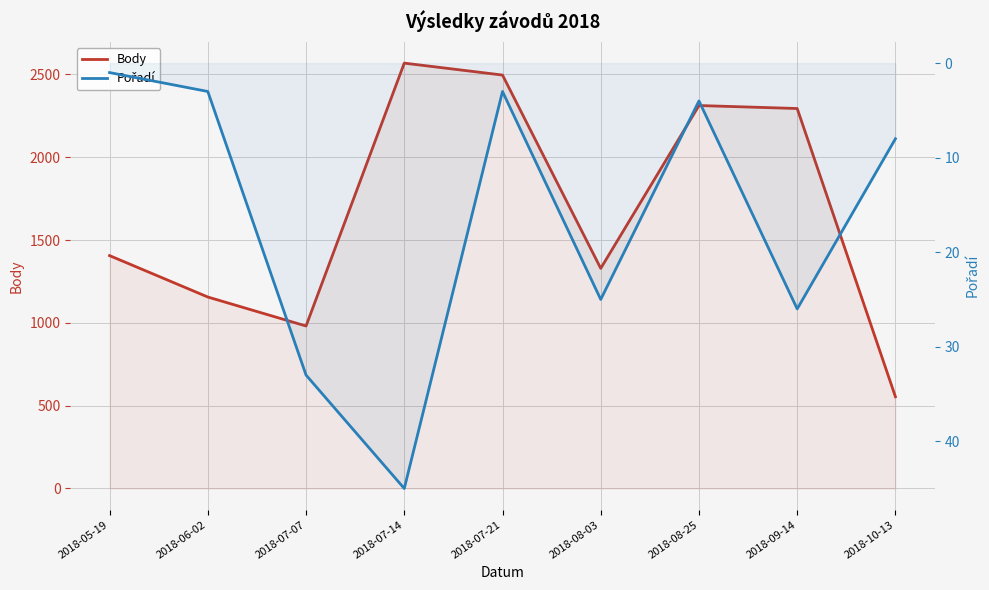

List the labels in order of Pořadí value, smallest first.

2018-05-19, 2018-06-02, 2018-07-21, 2018-08-25, 2018-10-13, 2018-08-03, 2018-09-14, 2018-07-07, 2018-07-14